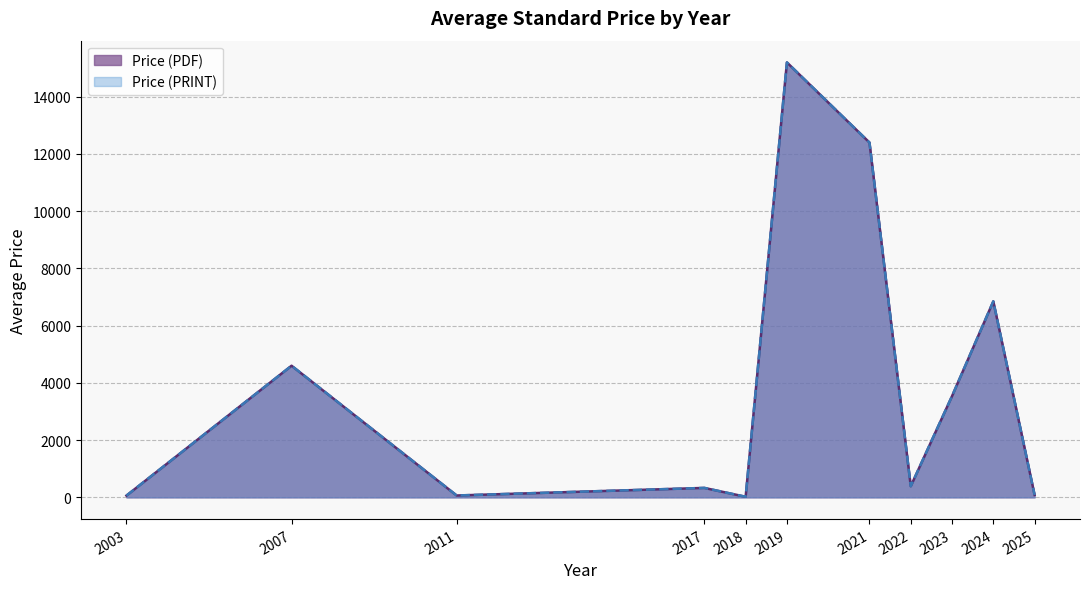

Rank the series by their maximum value, from lowest to highest.

Price (PDF), Price (PRINT)